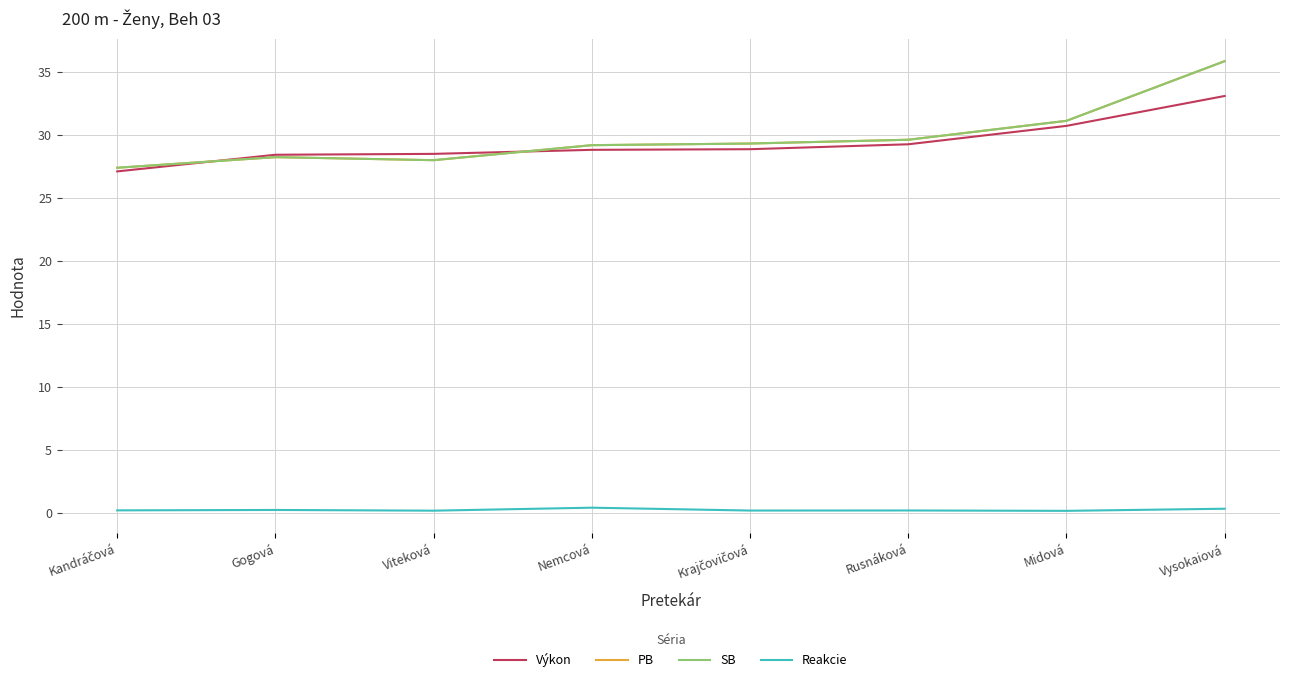

How many lines are shown in the chart?

4